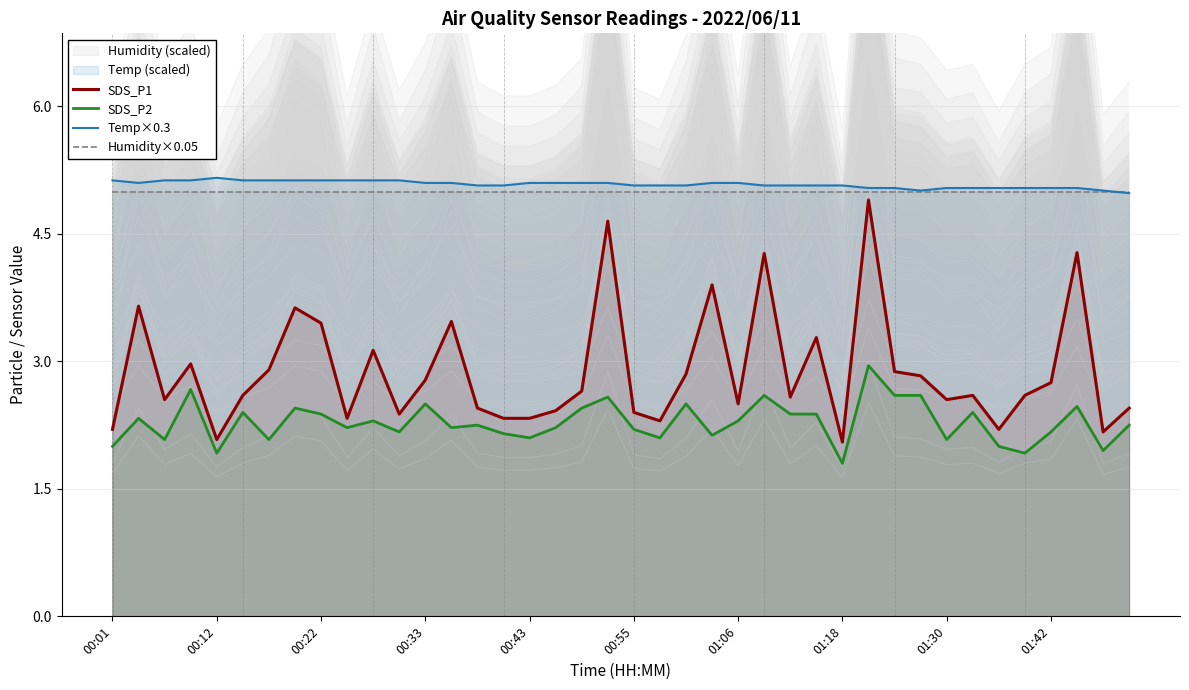

The Temp×0.3 series shows 6.9 at 00:01. True or false?

False